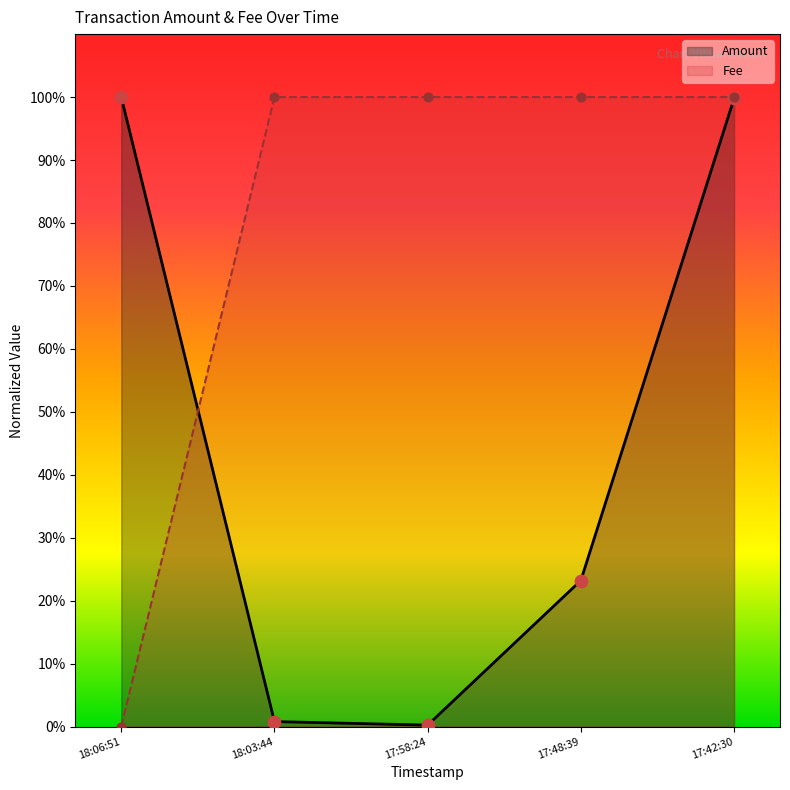

Which series reaches the maximum Y coordinate?

Amount